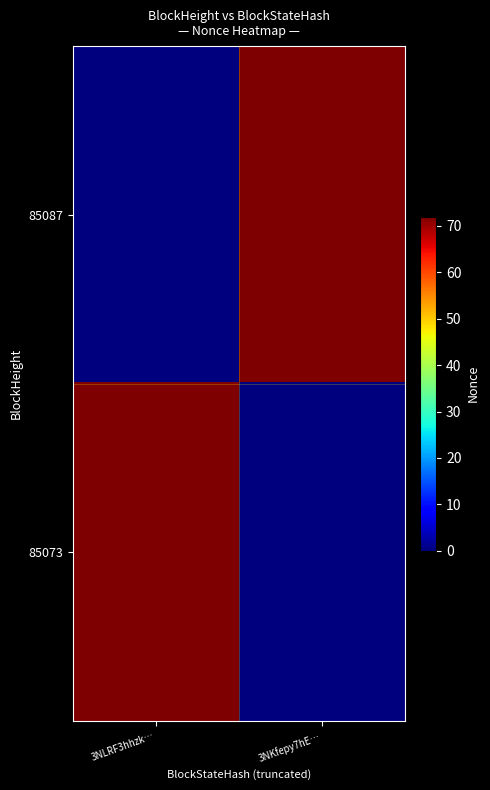

List the series in order of their peak value, lowest first.

85087, 85073